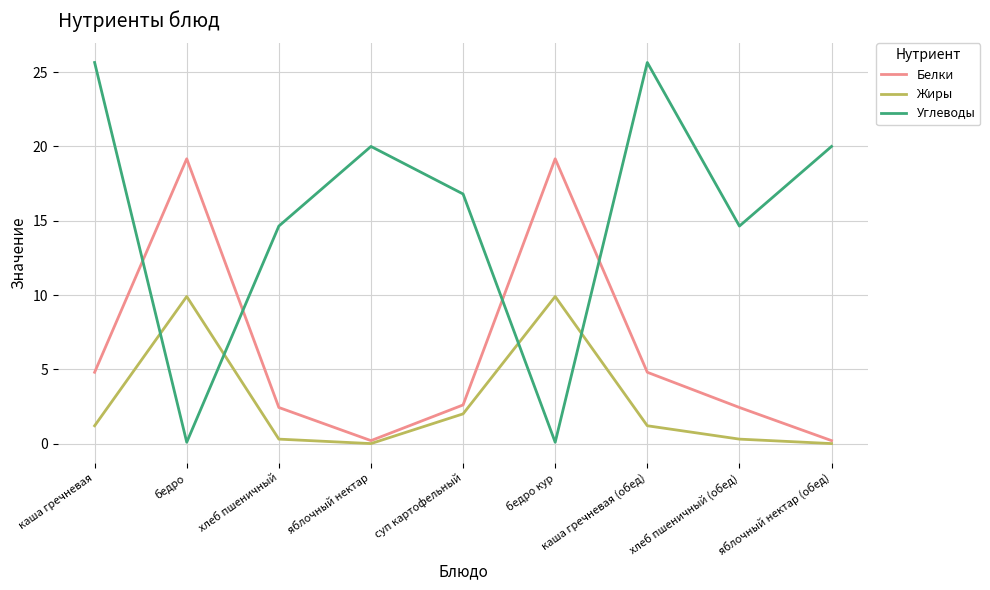

How many categories are shown in the chart?

9